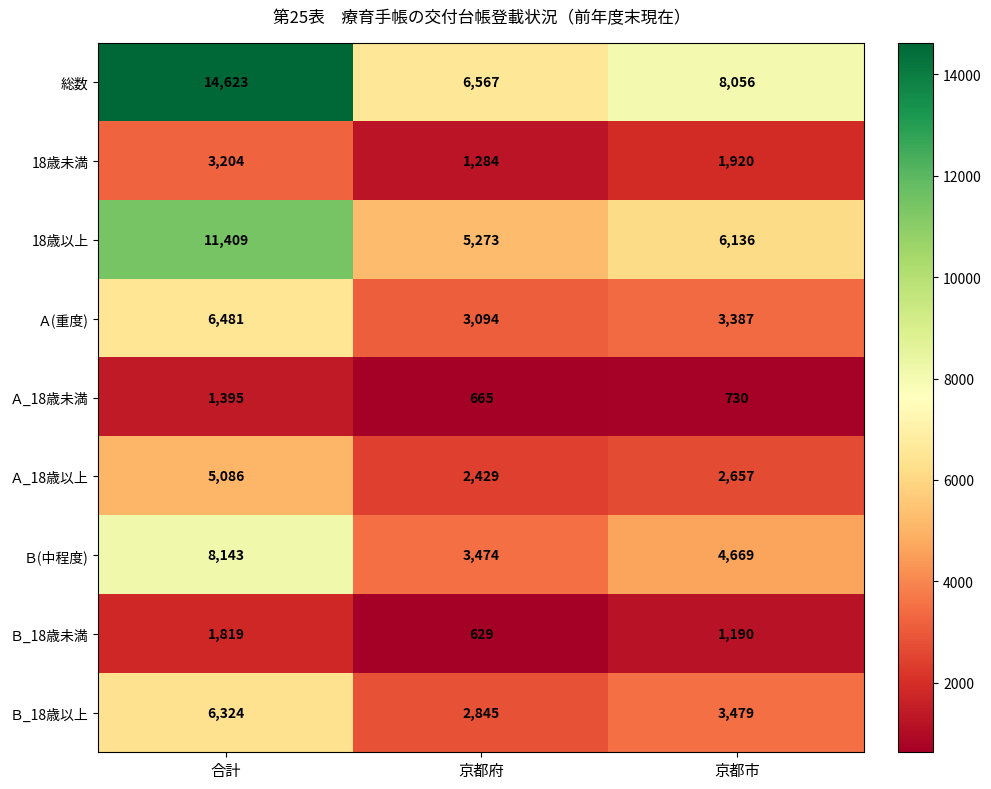

Reading left to right, list all the values displayed in this chart.

総数: 14623	6567	8056
18歳未満: 3204	1284	1920
18歳以上: 11409	5273	6136
Ａ(重度): 6481	3094	3387
Ａ_18歳未満: 1395	665	730
Ａ_18歳以上: 5086	2429	2657
Ｂ(中程度): 8143	3474	4669
Ｂ_18歳未満: 1819	629	1190
Ｂ_18歳以上: 6324	2845	3479